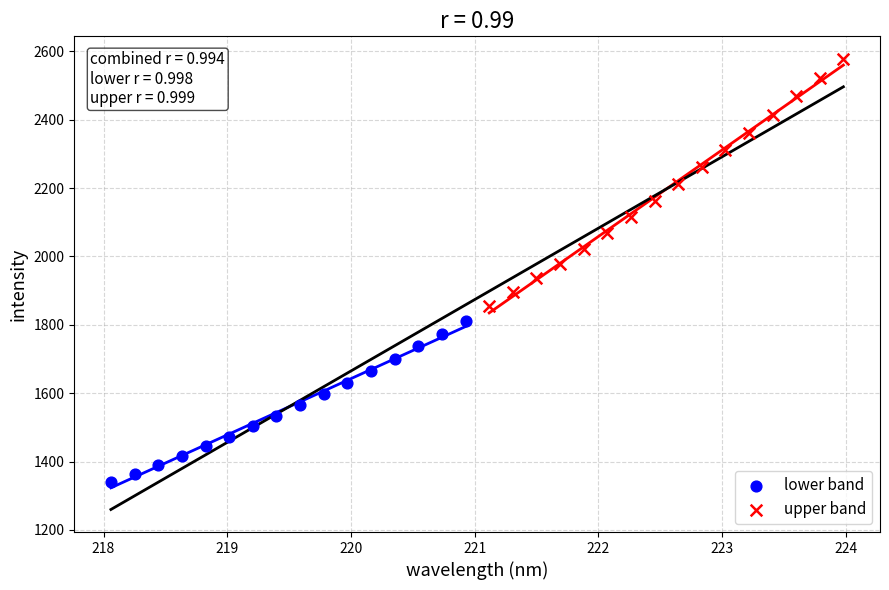

Which series contains the lowest Y value?

lower band